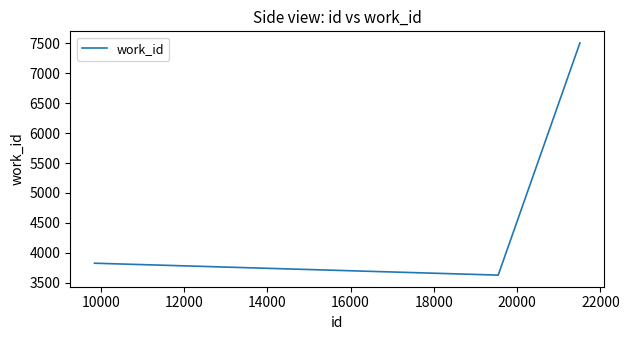

How many lines are shown in the chart?

1